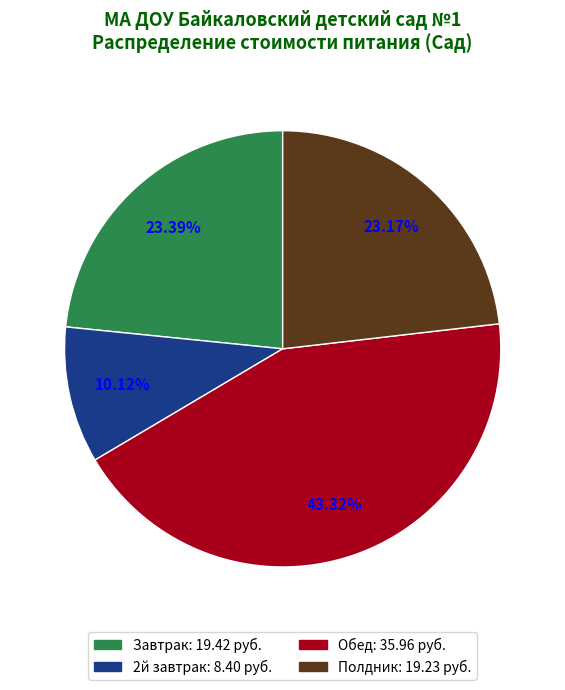

Do Полдник and Обед together represent more than half of the pie?

Yes